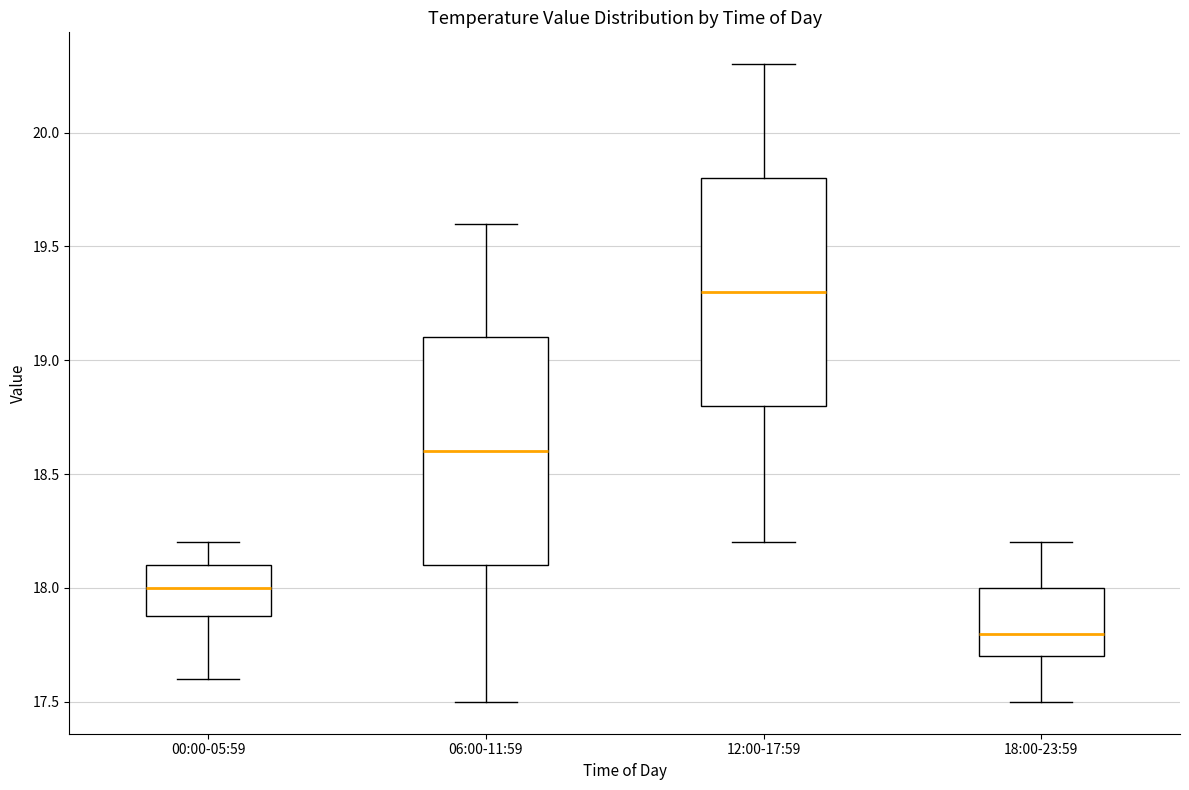

Reading left to right, read every box against the y-axis: the position of its median line, the range the box covers, and the ends of its whiskers. The values are not printed on the chart, so give them approximately, as read against the axis.

00:00-05:59: median 18.0, box 17.9 to 18.1, whiskers 17.6 to 18.2
06:00-11:59: median 18.6, box 18.1 to 19.1, whiskers 17.5 to 19.6
12:00-17:59: median 19.3, box 18.8 to 19.8, whiskers 18.2 to 20.3
18:00-23:59: median 17.8, box 17.7 to 18.0, whiskers 17.5 to 18.2